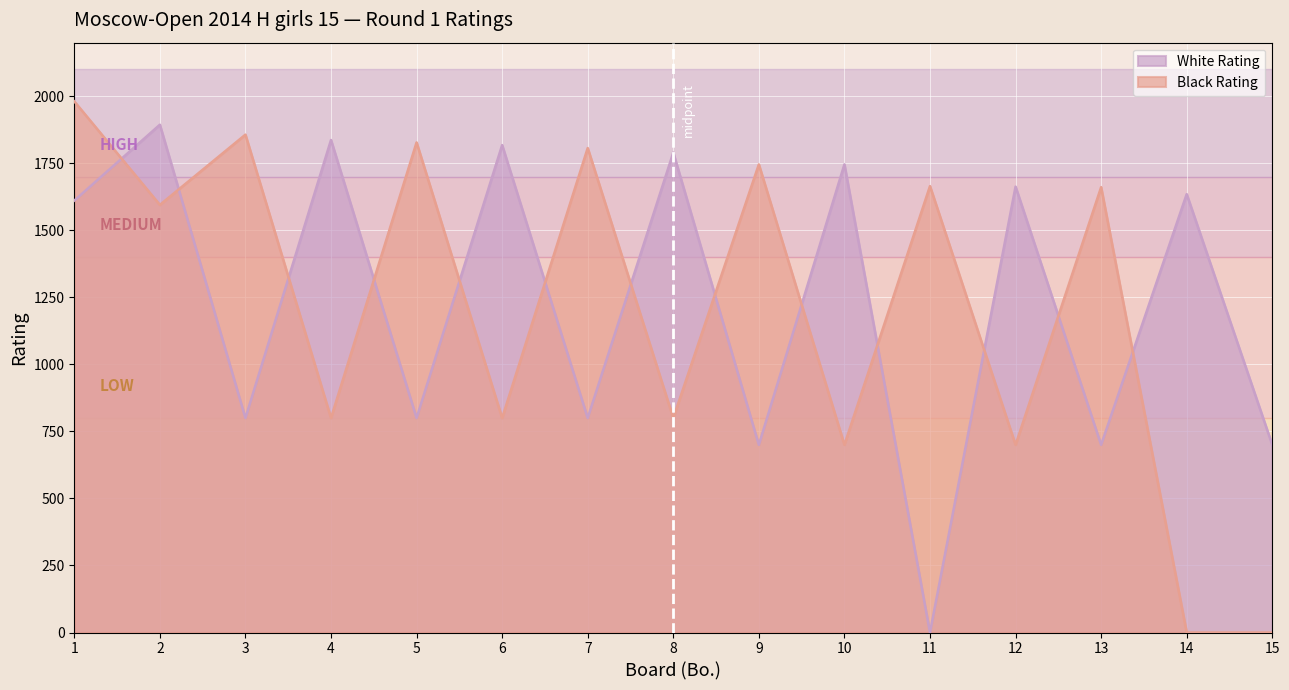

How many lines are shown in the chart?

2